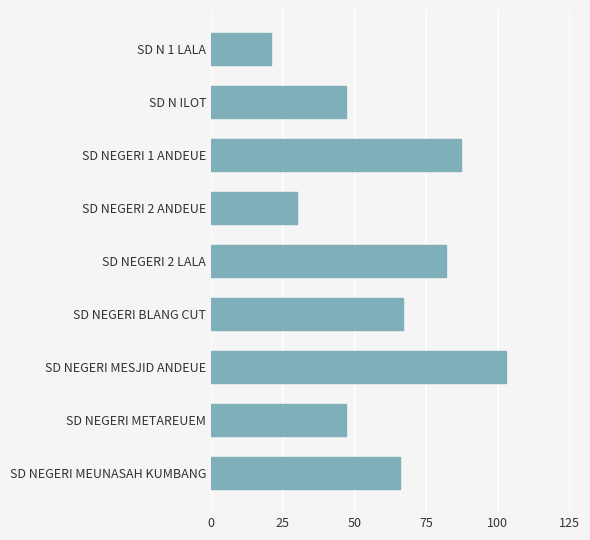

True or false: the data shows 28 at SD N ILOT.

False